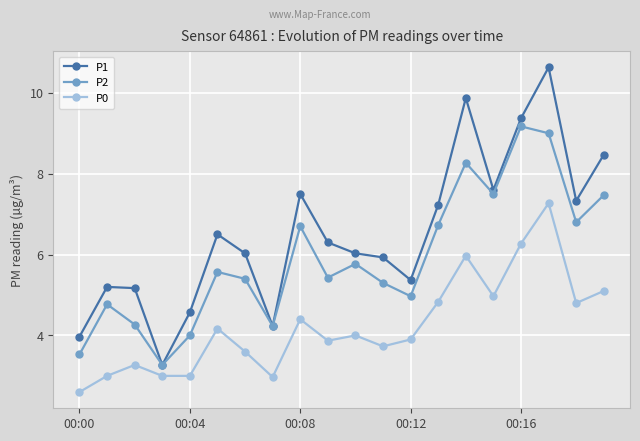

Which series has the largest total across all categories?

P1